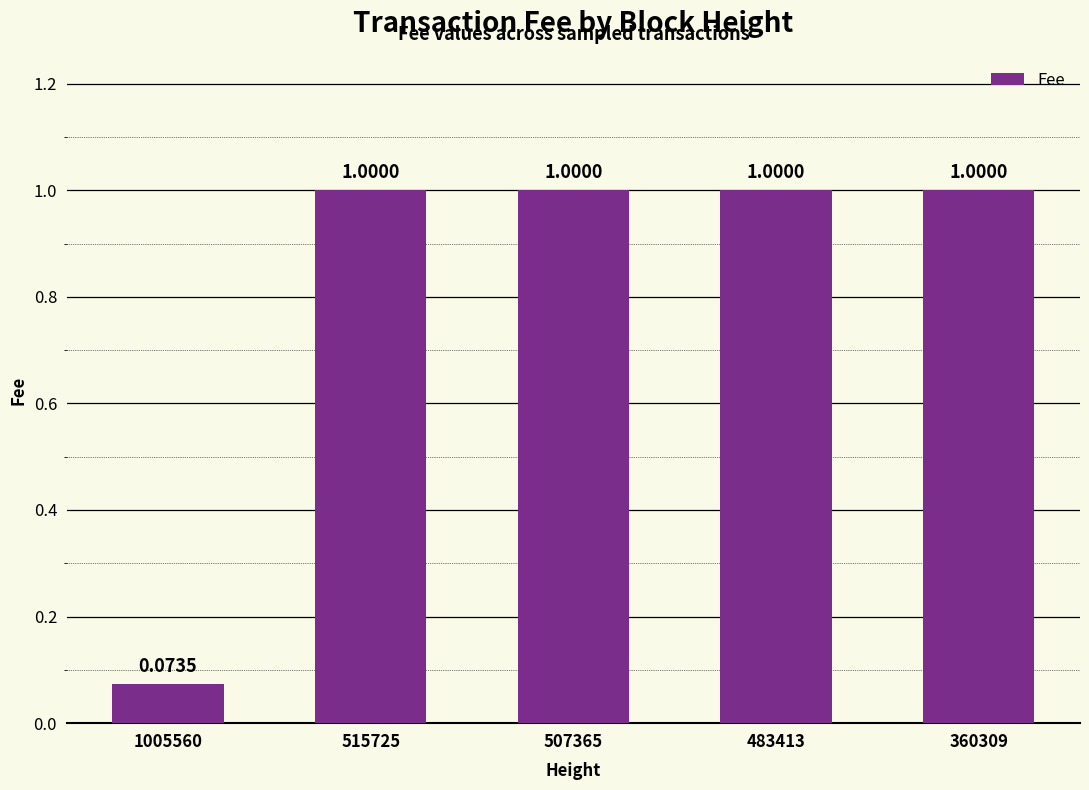

Count the number of data series in this chart.

1